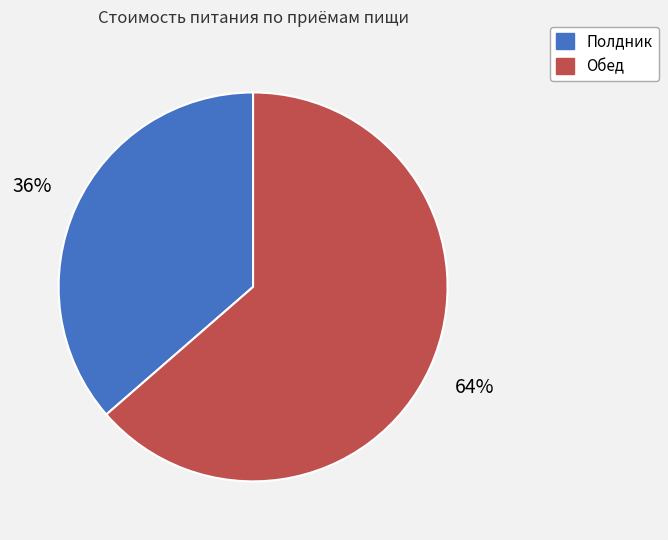

Is Полдник the majority of the pie?

No